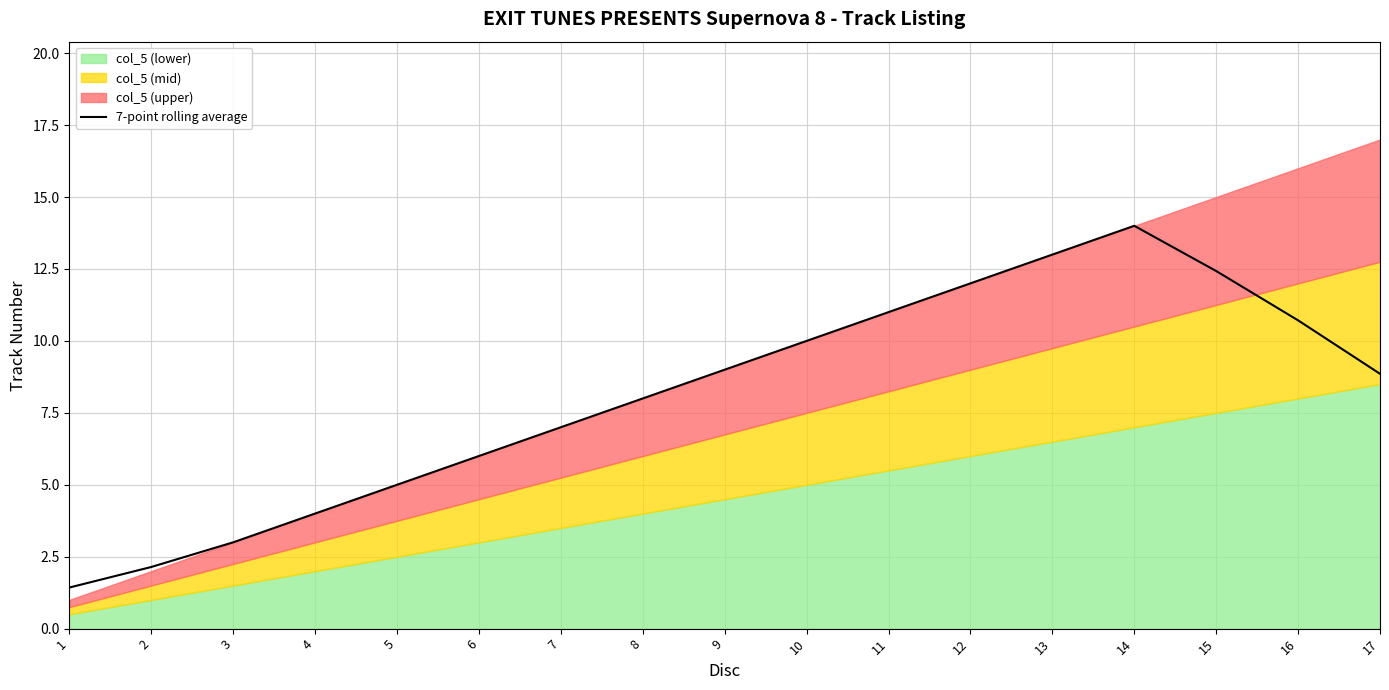

True or false: there are more than 0 points higher than both neighbors.

True